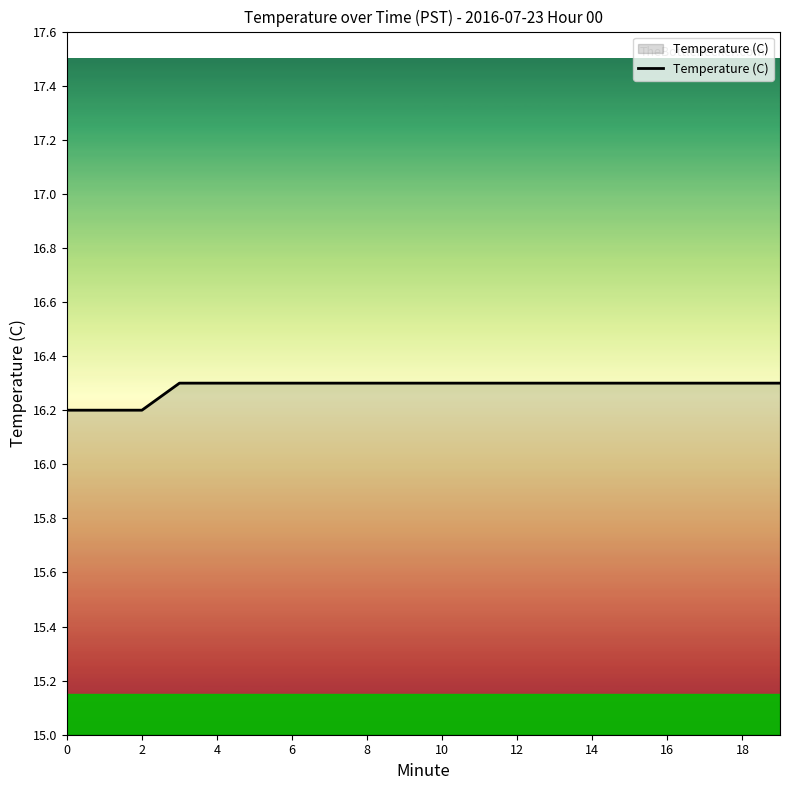

What is the maximum value shown in the chart?

16.3